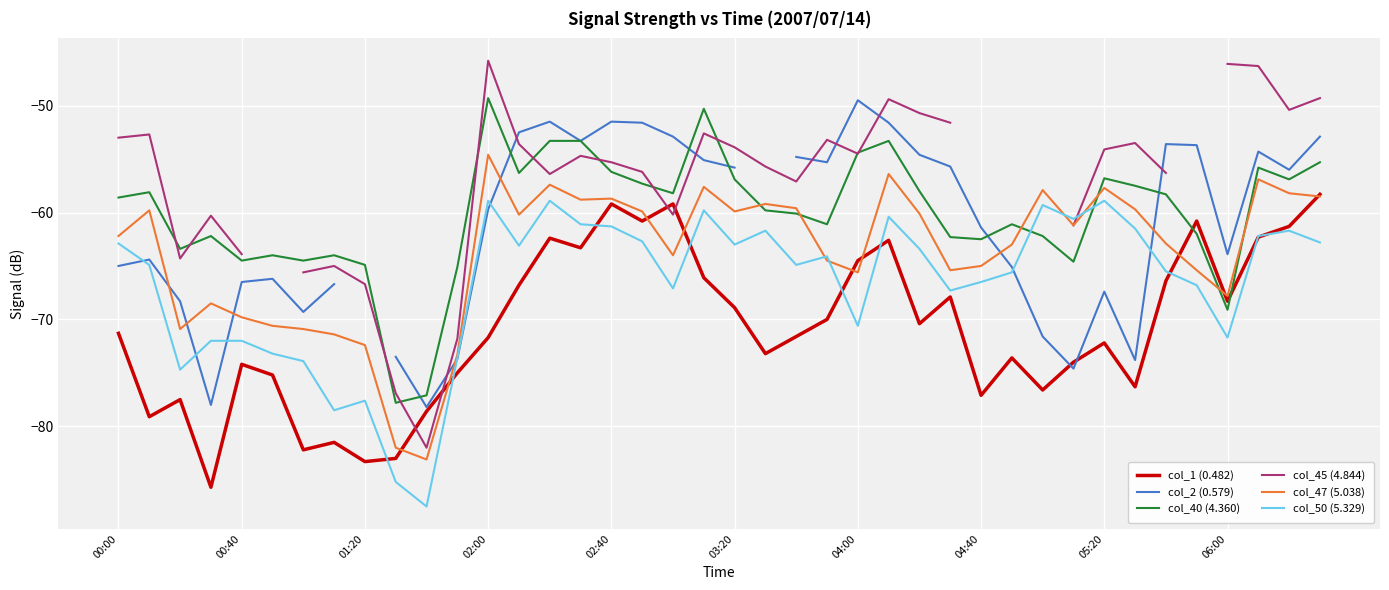

What is the lowest value of the col_40 (4.360) series?

-77.8